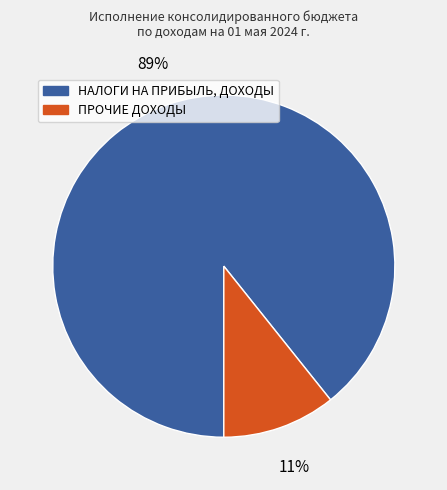

To the nearest percent, what is the combined percentage of НАЛОГИ НА ПРИБЫЛЬ, ДОХОДЫ and ПРОЧИЕ ДОХОДЫ?

100%